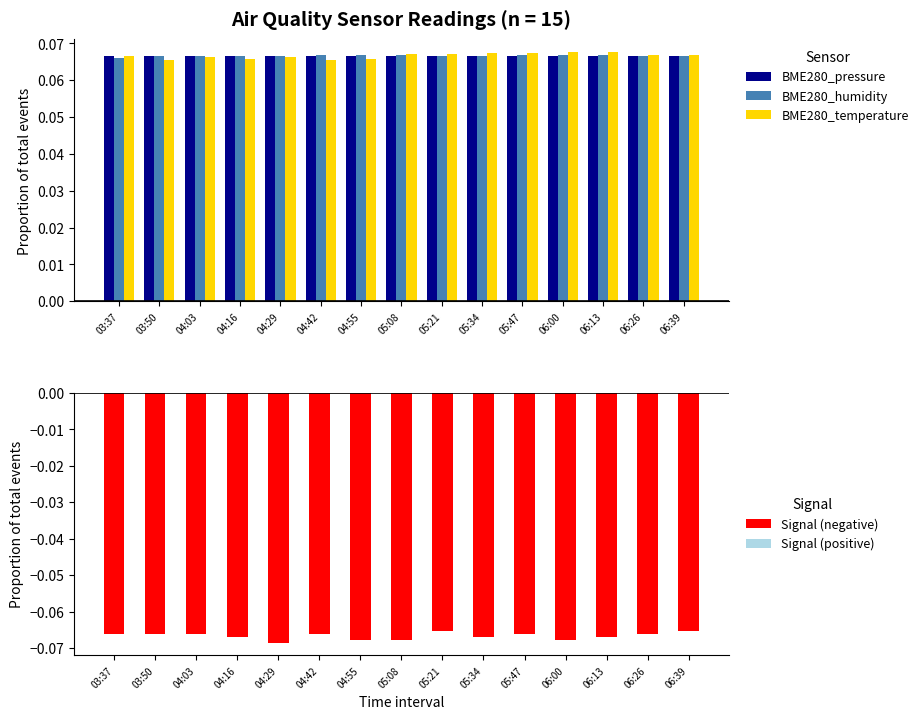

Reading left to right, list all the values displayed in this chart.

BME280_pressure: 03:37=0.1	03:50=0.1	04:03=0.1	04:16=0.1	04:29=0.1	04:42=0.1	04:55=0.1	05:08=0.1	05:21=0.1	05:34=0.1	05:47=0.1	06:00=0.1	06:13=0.1	06:26=0.1	06:39=0.1
BME280_humidity: 03:37=0.1	03:50=0.1	04:03=0.1	04:16=0.1	04:29=0.1	04:42=0.1	04:55=0.1	05:08=0.1	05:21=0.1	05:34=0.1	05:47=0.1	06:00=0.1	06:13=0.1	06:26=0.1	06:39=0.1
BME280_temperature: 03:37=0.1	03:50=0.1	04:03=0.1	04:16=0.1	04:29=0.1	04:42=0.1	04:55=0.1	05:08=0.1	05:21=0.1	05:34=0.1	05:47=0.1	06:00=0.1	06:13=0.1	06:26=0.1	06:39=0.1
Signal (negative): 03:37=-0.1	03:50=-0.1	04:03=-0.1	04:16=-0.1	04:29=-0.1	04:42=-0.1	04:55=-0.1	05:08=-0.1	05:21=-0.1	05:34=-0.1	05:47=-0.1	06:00=-0.1	06:13=-0.1	06:26=-0.1	06:39=-0.1
Signal (positive): 03:37=0.0	03:50=0.0	04:03=0.0	04:16=0.0	04:29=0.0	04:42=0.0	04:55=0.0	05:08=0.0	05:21=0.0	05:34=0.0	05:47=0.0	06:00=0.0	06:13=0.0	06:26=0.0	06:39=0.0